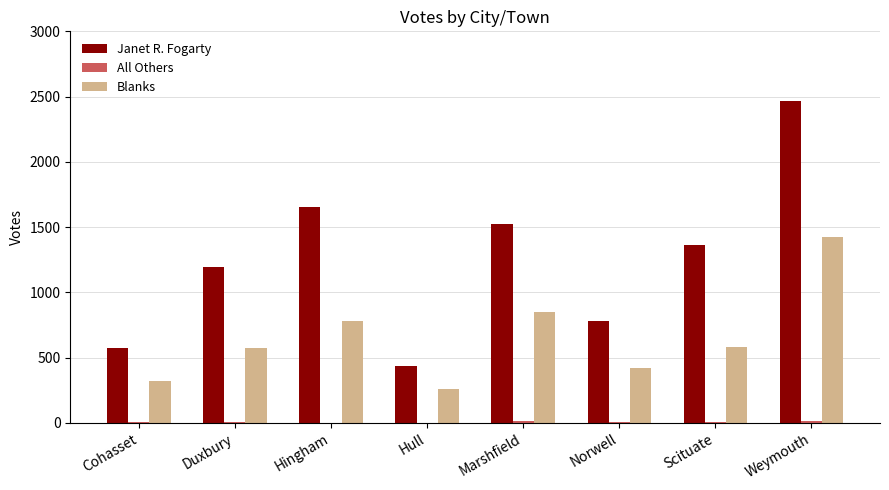

What is the sum of all Janet R. Fogarty values?

9989